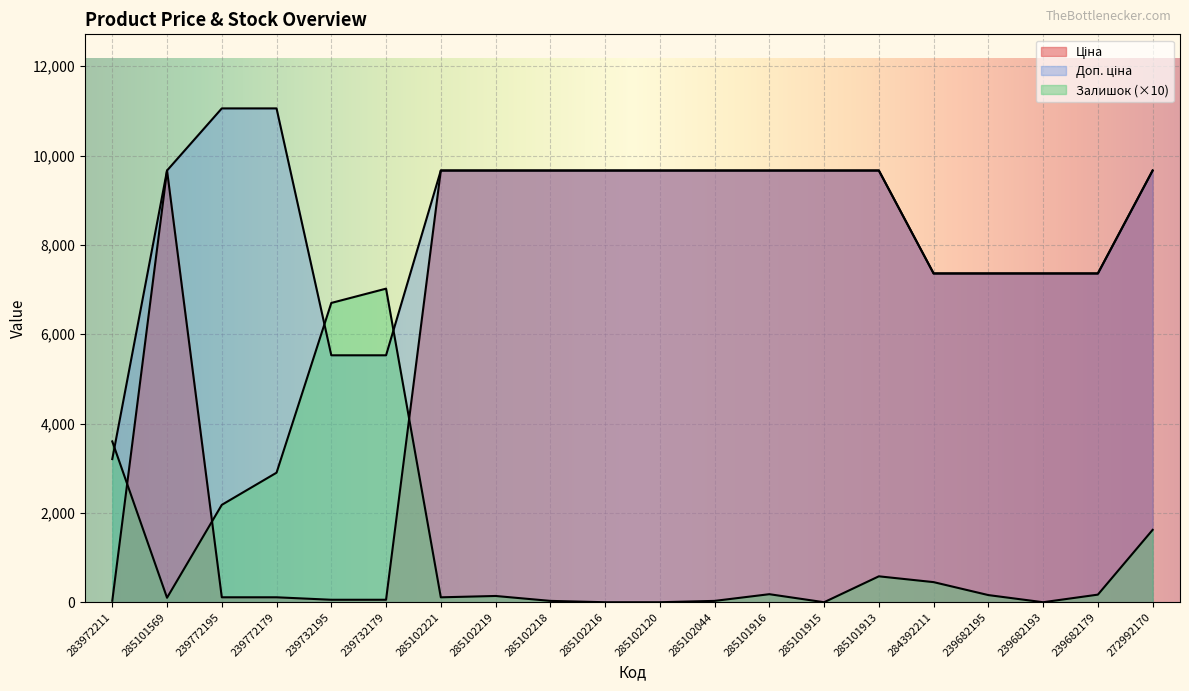

What is the label of the 10th point from the right?

285102120